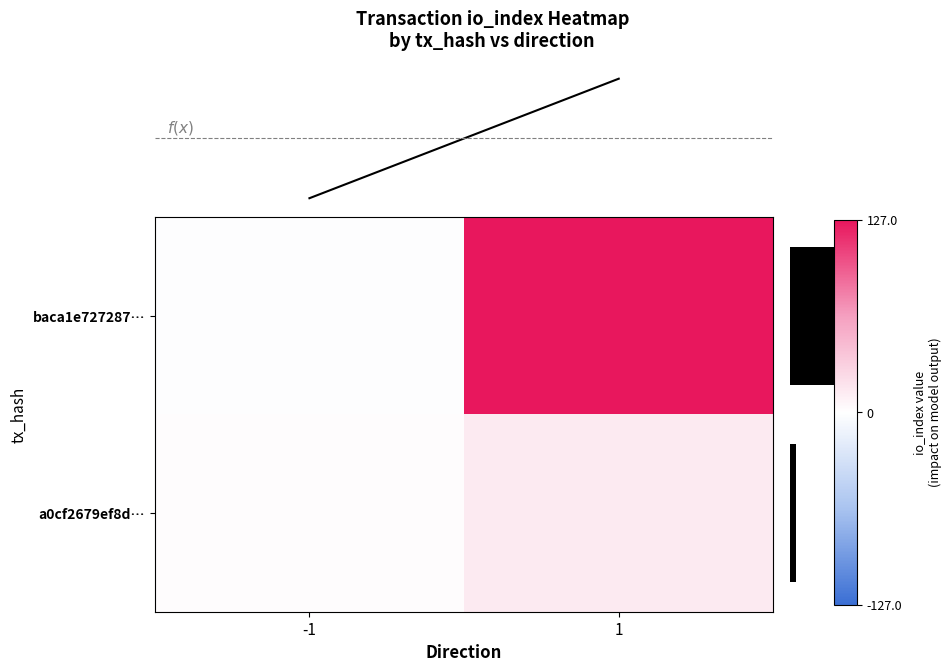

How many values in baca1e727287… are above zero?

1